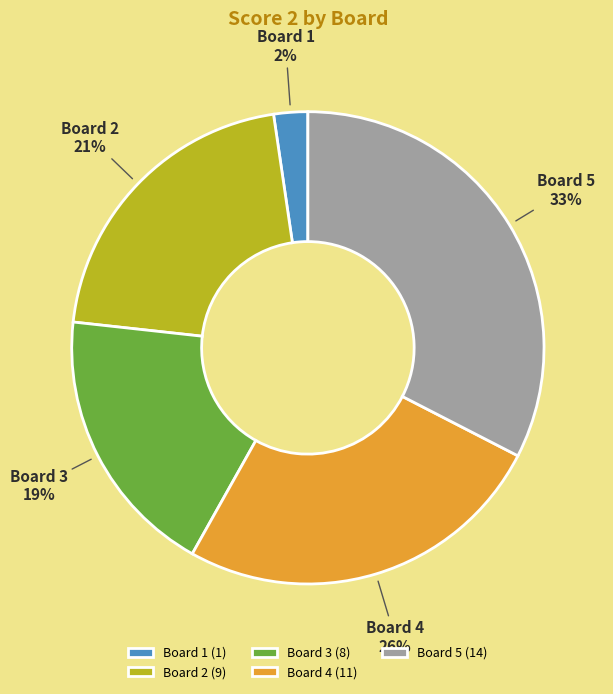

Which category has the biggest portion of the pie?

Board 5